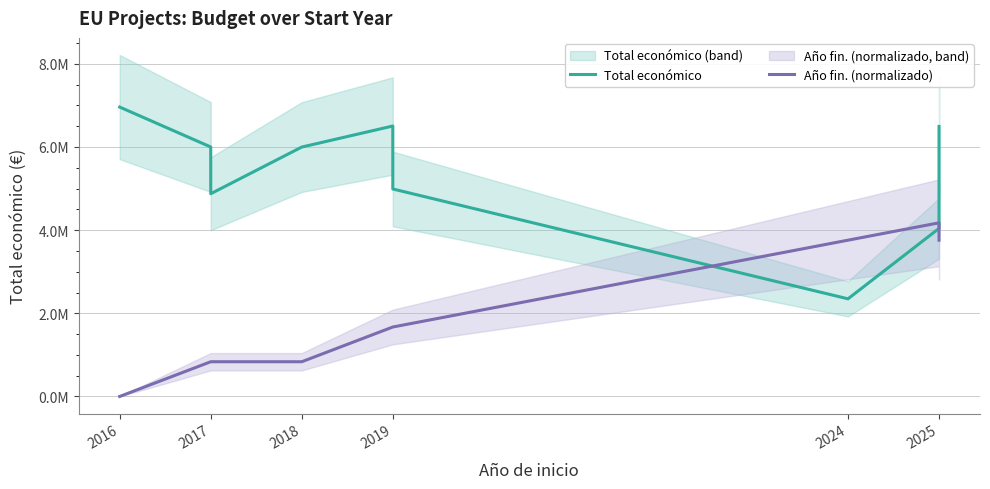

True or false: Año fin. (normalizado) has more than 0 points higher than both neighbors.

True